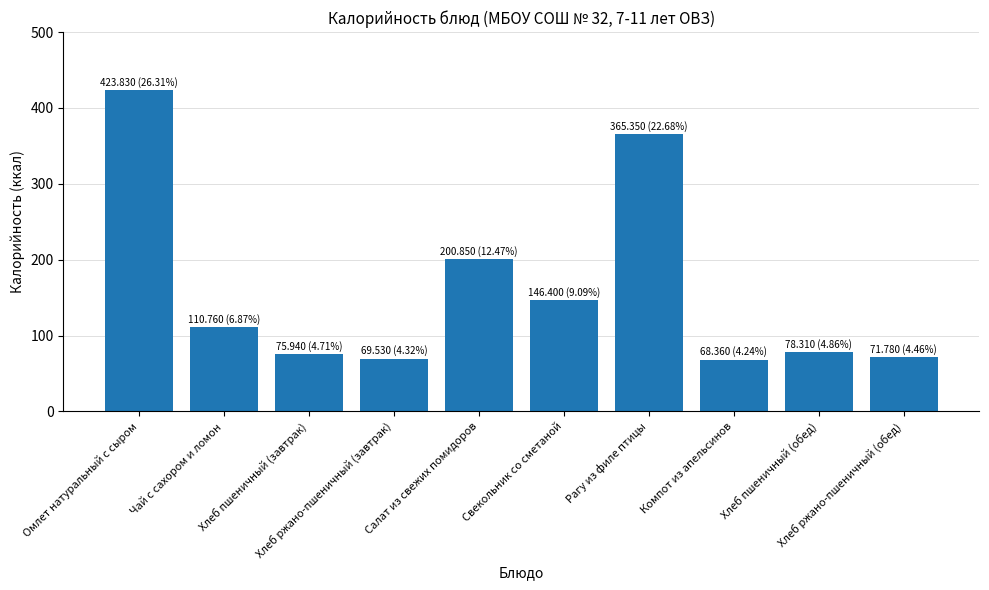

Approximately how many times larger is the value at Хлеб пшеничный (обед) compared to Хлеб пшеничный (завтрак)?

1.0